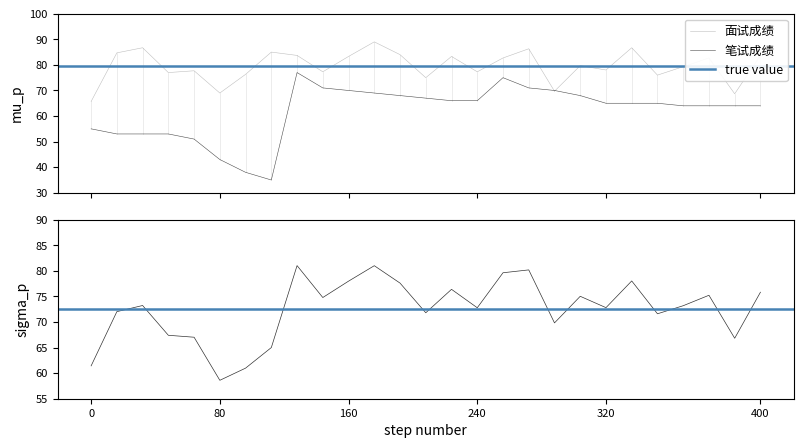

What is the difference between the second highest and minimum values in the 面试成绩 series?

21.0